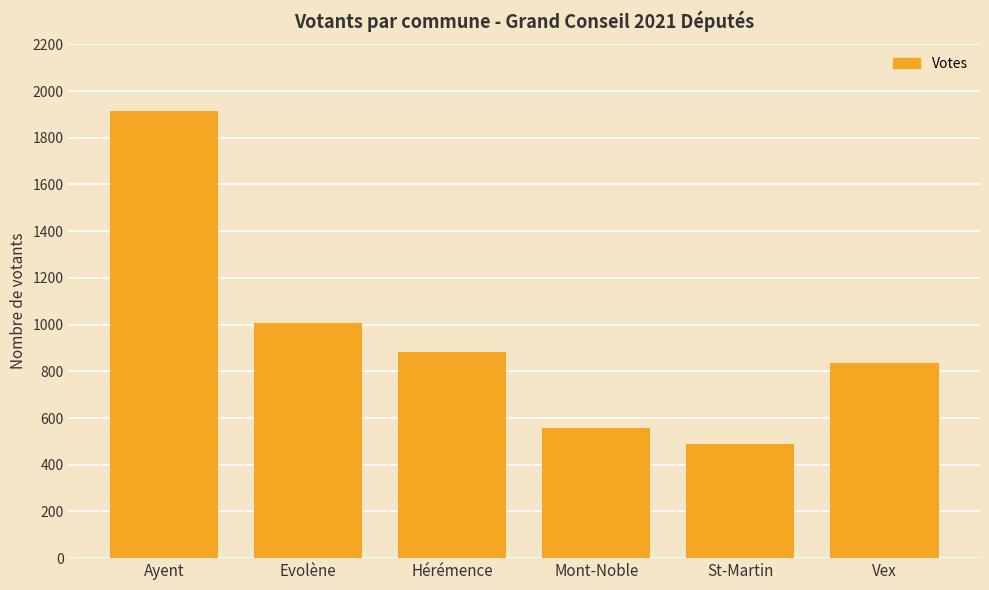

List the labels in order of value, smallest first.

St-Martin, Mont-Noble, Vex, Hérémence, Evolène, Ayent